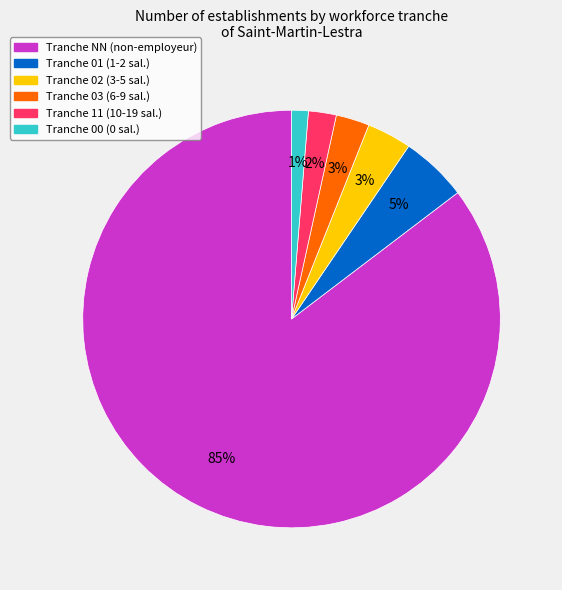

Is there any slice that represents more than half of the pie?

Yes